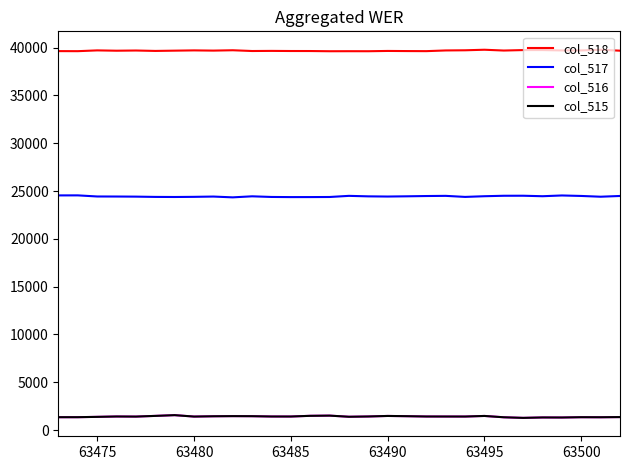

True or false: col_515 and col_518 cross at least once.

False